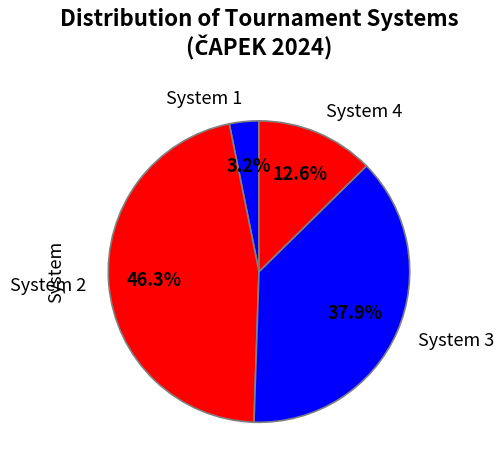

What is the smallest slice in the pie chart?

System 1